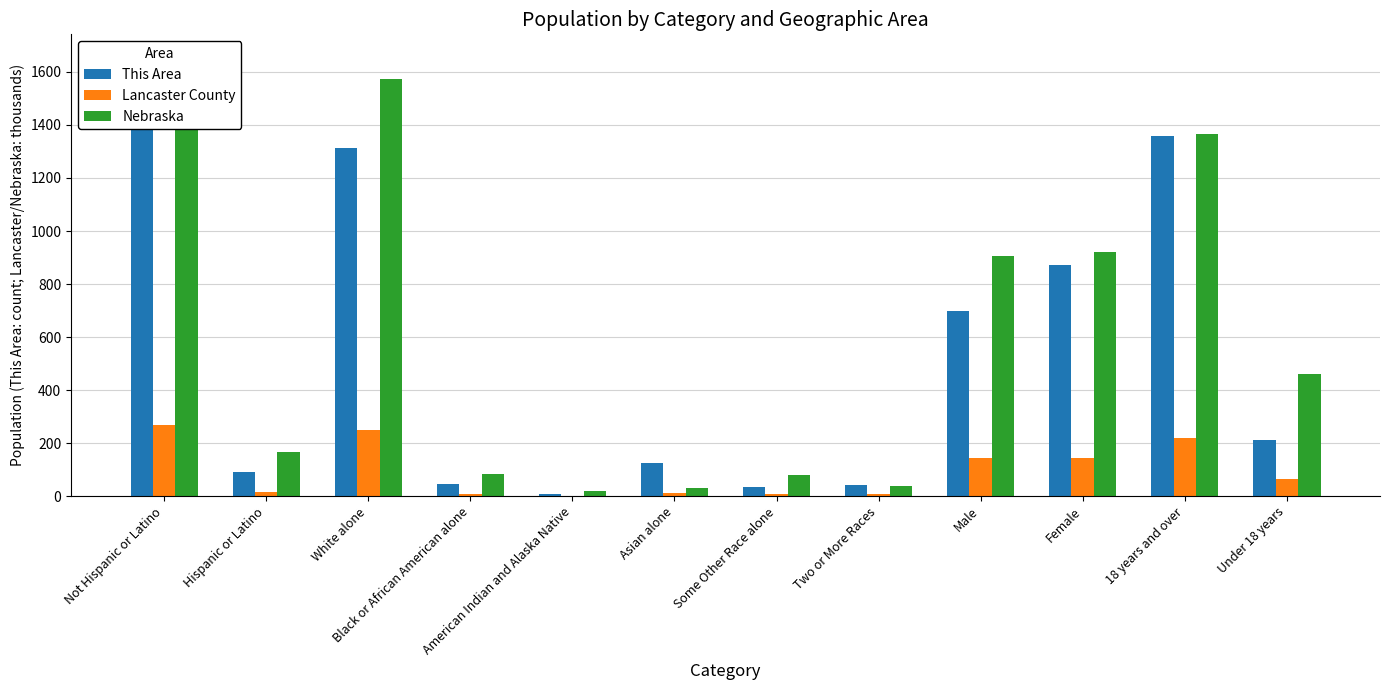

Which series has the largest total across all categories?

Nebraska